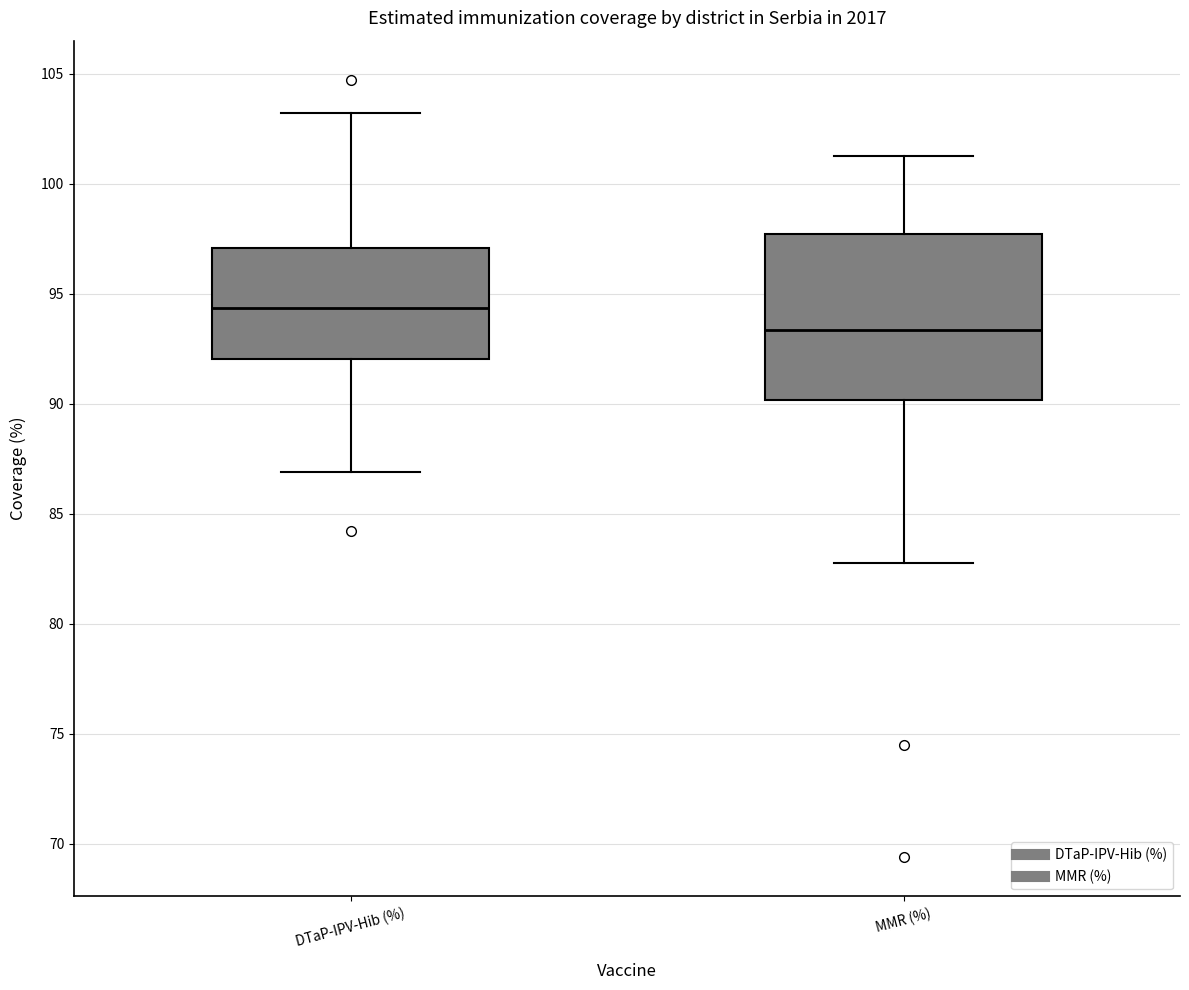

Reading left to right, transcribe this box plot: for each box, give where its median line is, the range the box spans, and where its two whiskers end, as read against the y-axis. The values are not printed on the chart, so give them approximately, as read against the axis.

DTaP-IPV-Hib (%): median 94.5, box 92.0 to 97.0, whiskers 87.0 to 103.0
MMR (%): median 93.5, box 90.0 to 97.5, whiskers 83.0 to 101.5